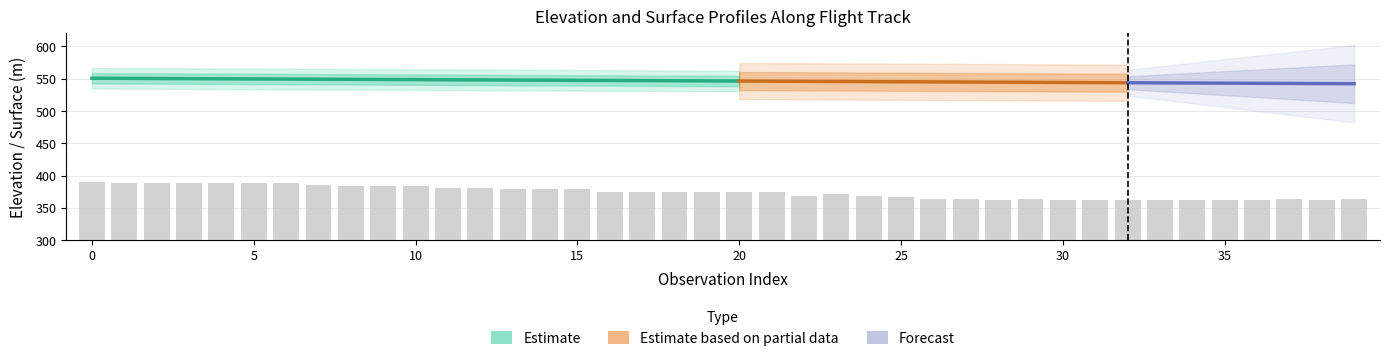

How many groups of bars are there?

40